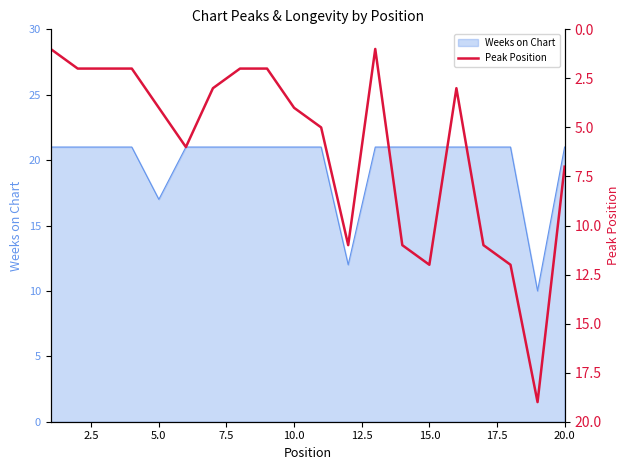

At which label is Weeks on Chart closest to 15?

5.0